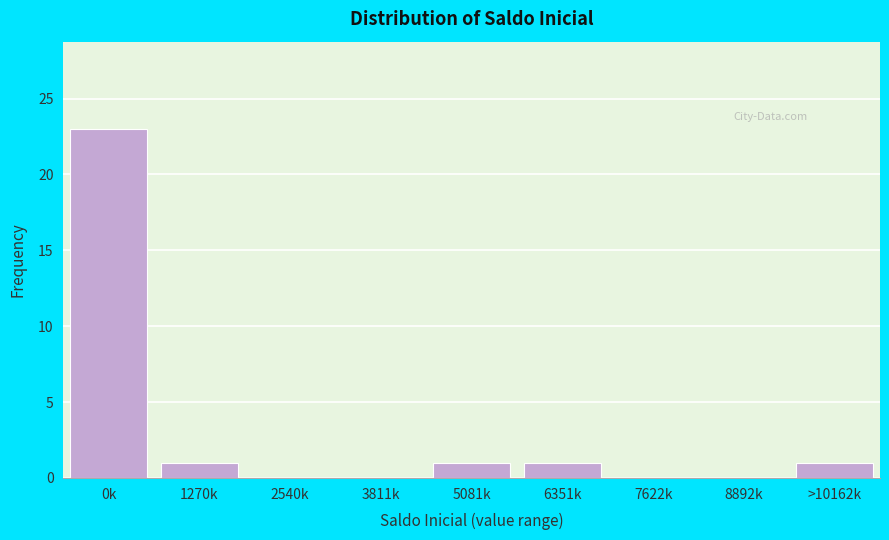

Reading left to right, what are all the values shown in this chart?

0k=23	1270k=1	2540k=0	3811k=0	5081k=1	6351k=1	7622k=0	8892k=0	>10162k=1